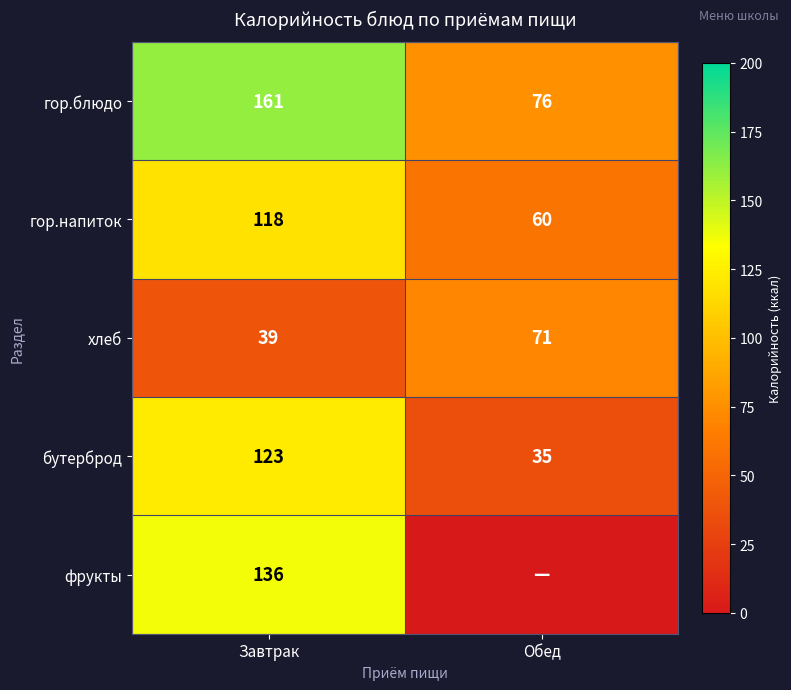

Which has a higher value, Обед or Завтрак?

Завтрак